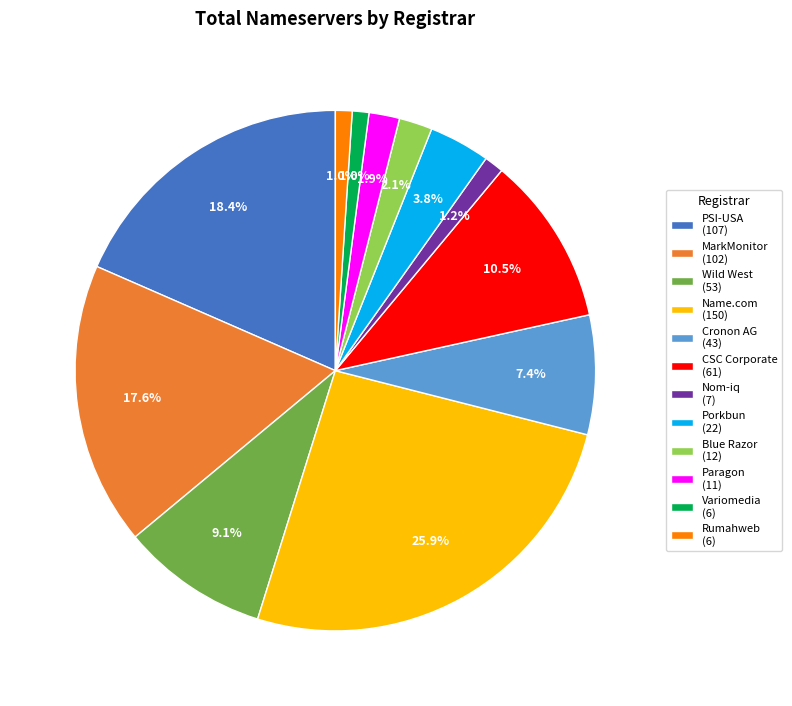

Combined, do Paragon (11) and Blue Razor (12) account for over 50%?

No